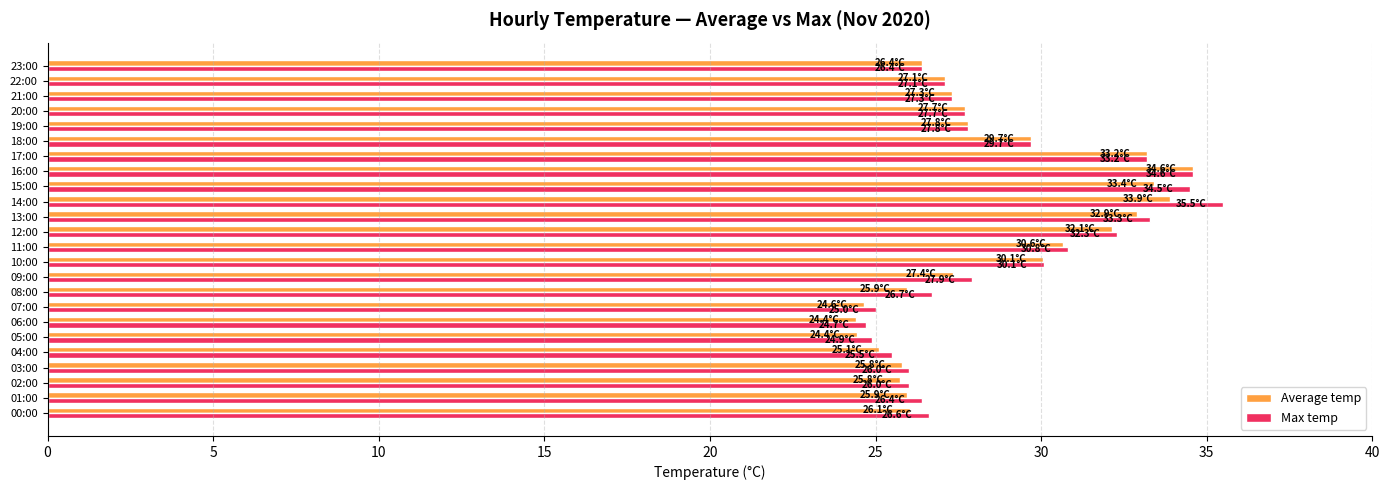

What is the lowest value of the Max temp series?

24.7